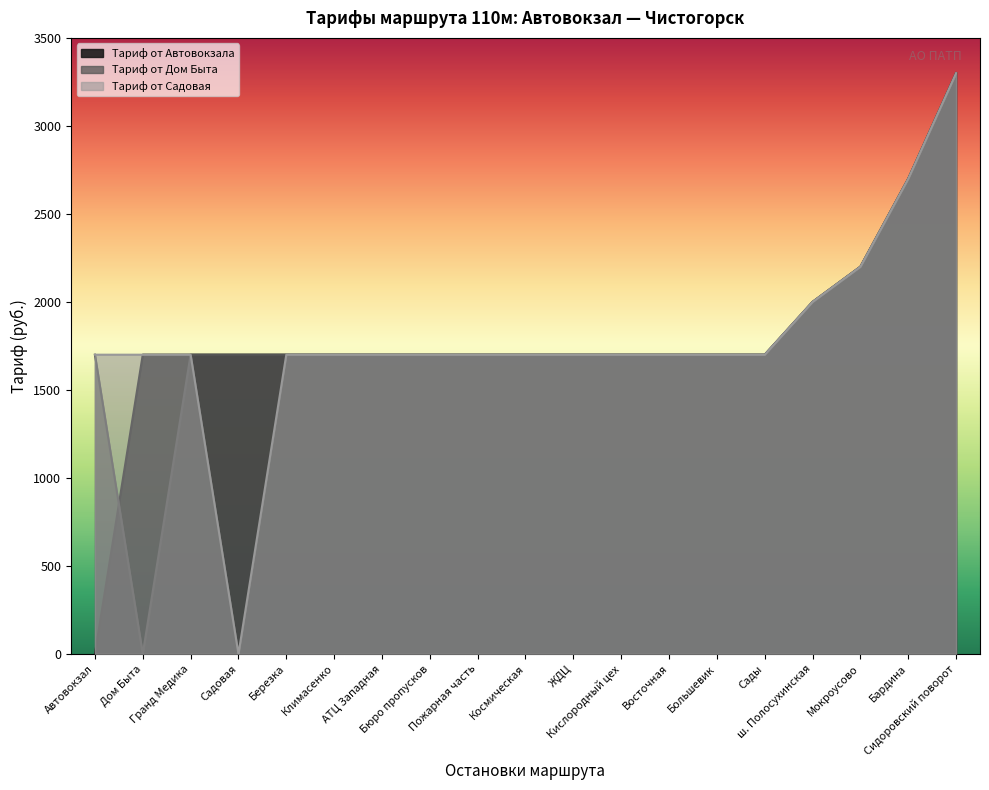

What is the maximum value for Тариф от Автовокзала?

3300